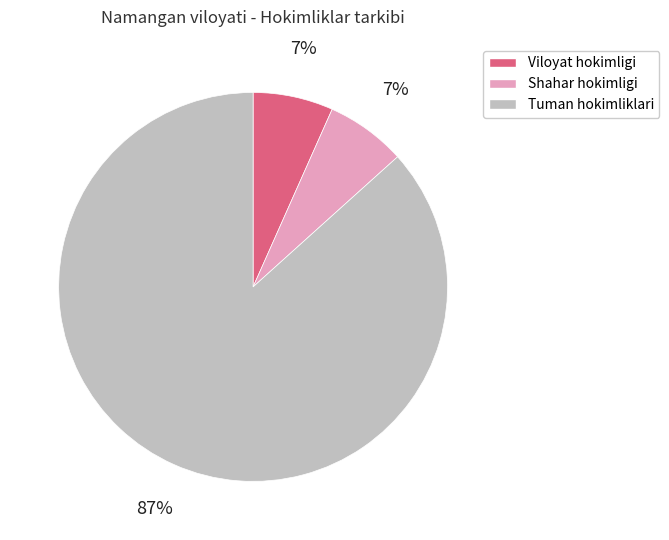

Do Tuman hokimliklari and Shahar hokimligi together represent more than half of the pie?

Yes